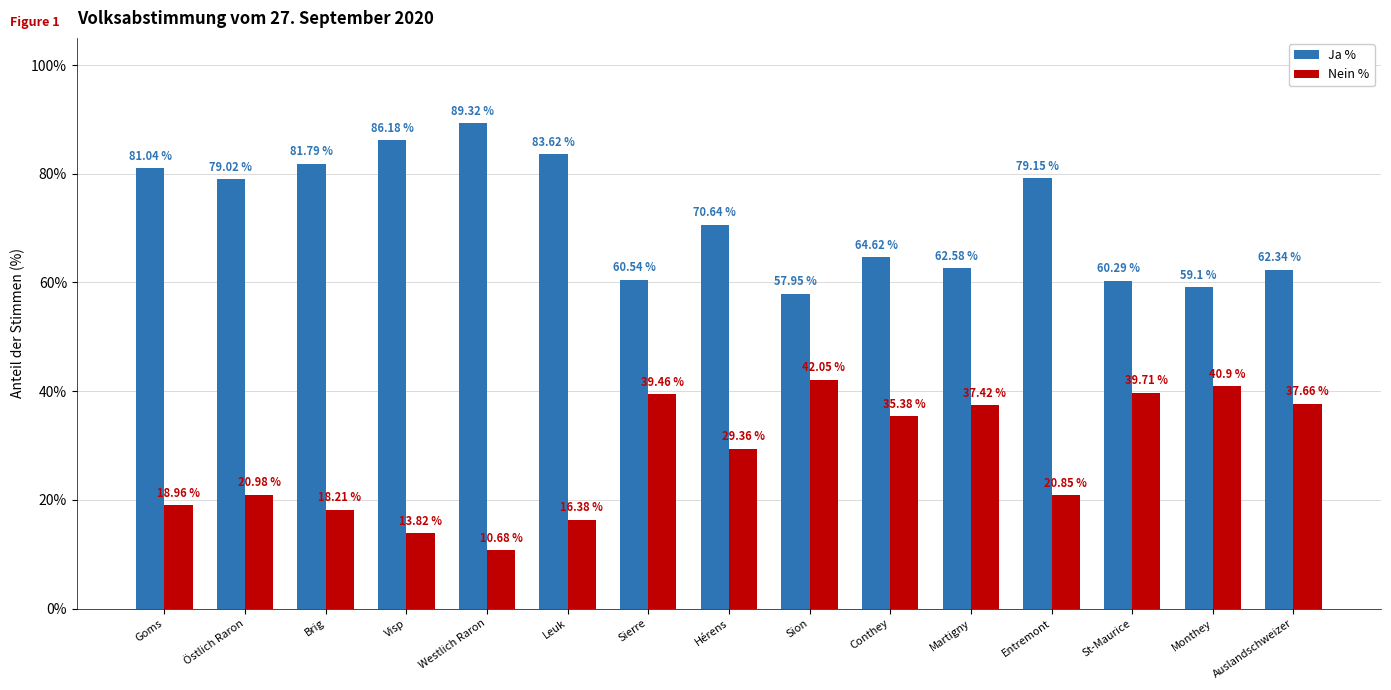

How many bars are there in each group?

2